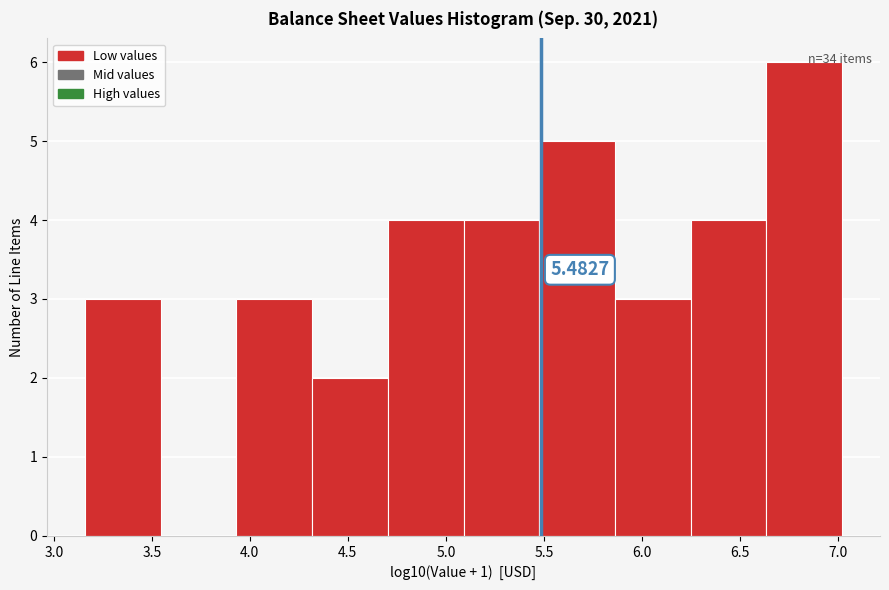

Which range on the x-axis has the tallest bar?

6.65 to 7.00